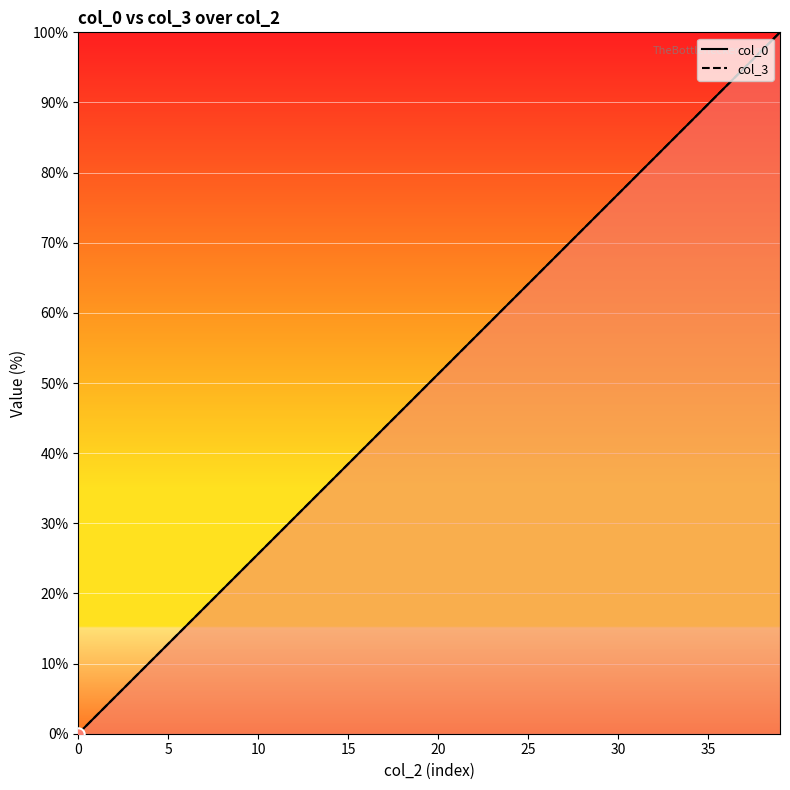

Which series has the largest total across all categories?

col_3